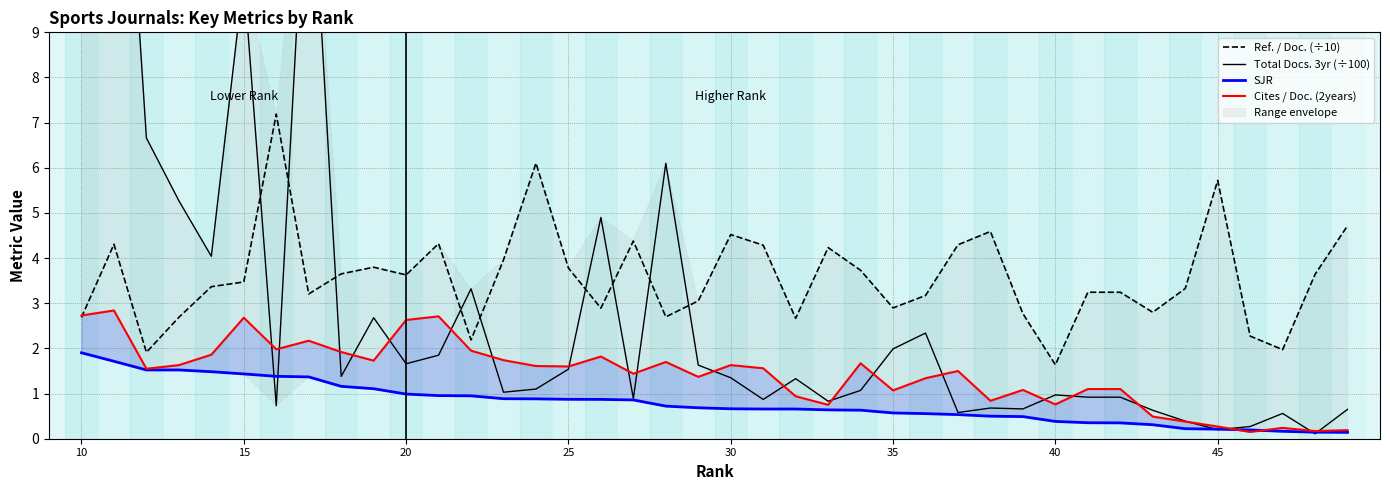

The value of Ref. / Doc. (÷10) at 15 is 1.4. True or false?

False